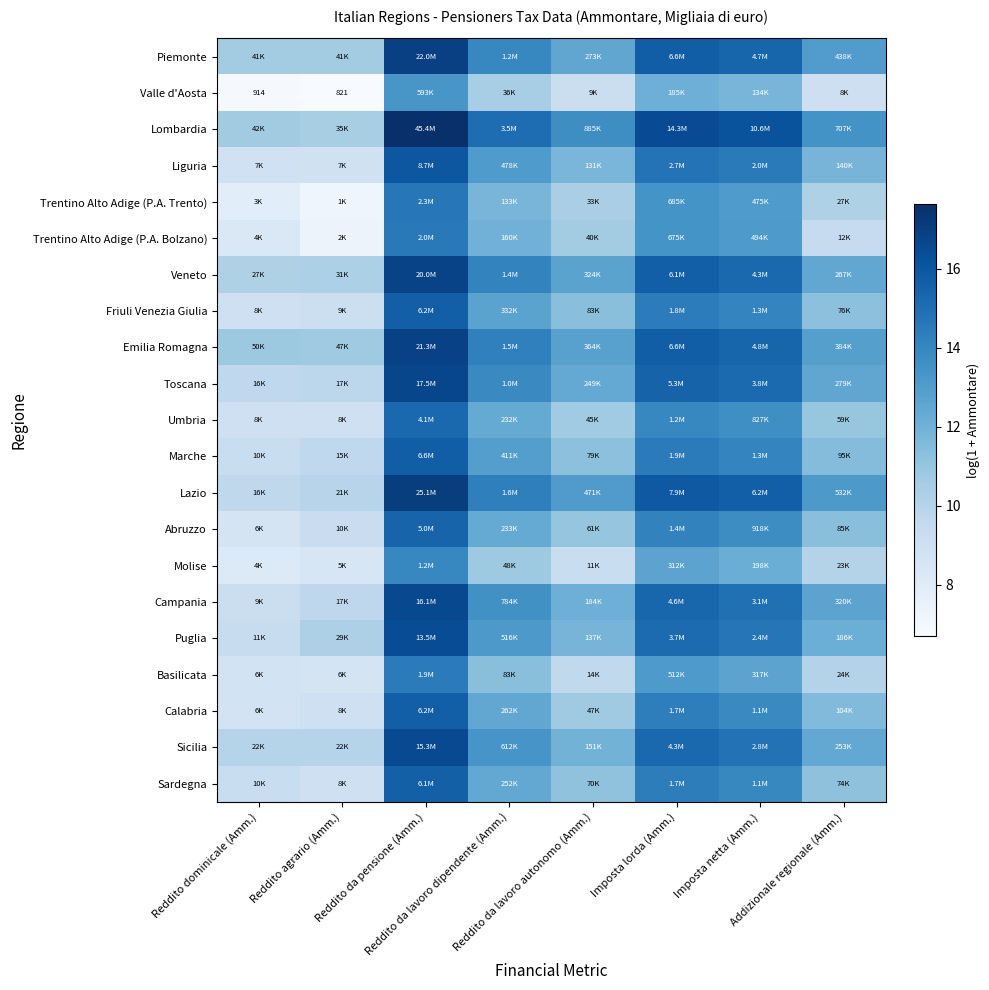

Count the number of categories in the chart.

8